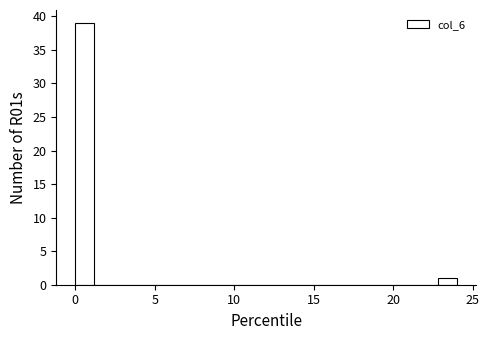

Around what value on the x-axis is the tallest bar? Give the approximate position of its centre, as read against the axis.

0.5